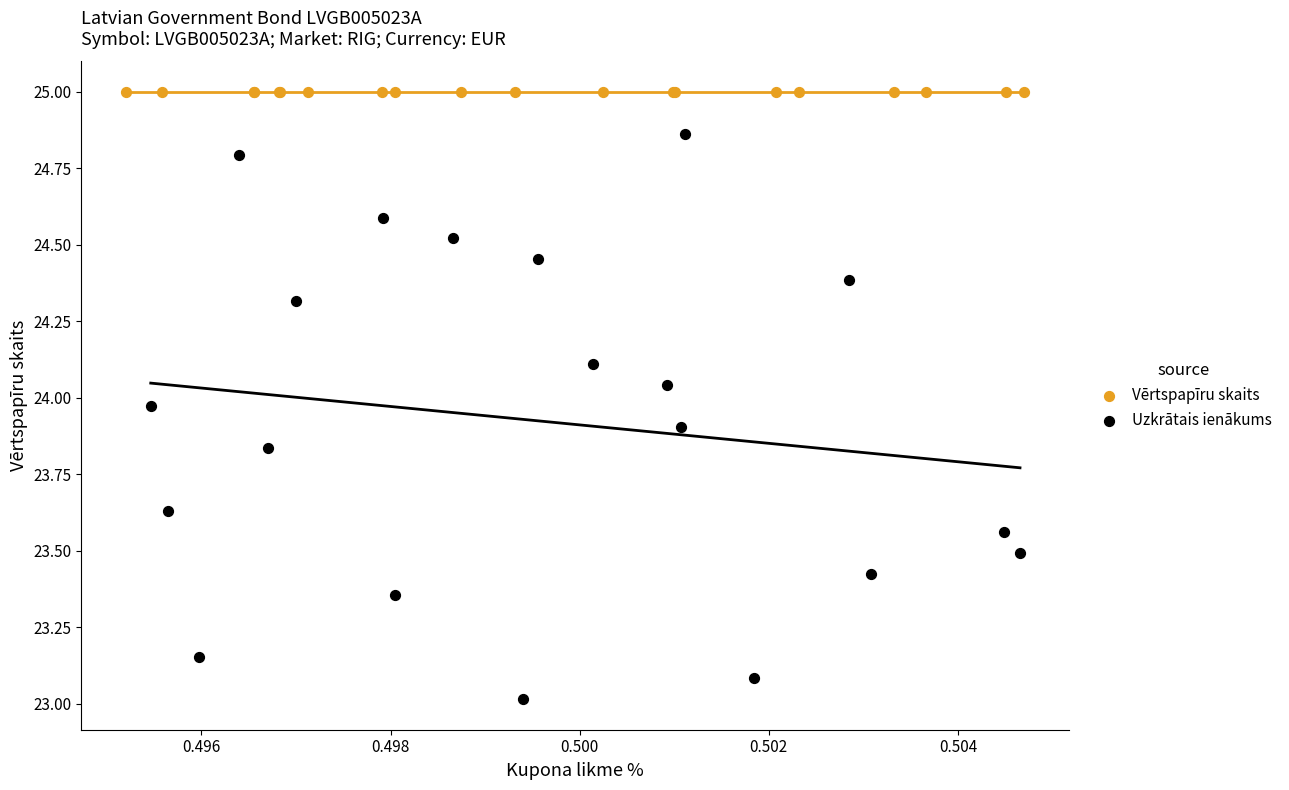

Which series contains the lowest Y value?

Uzkrātais ienākums